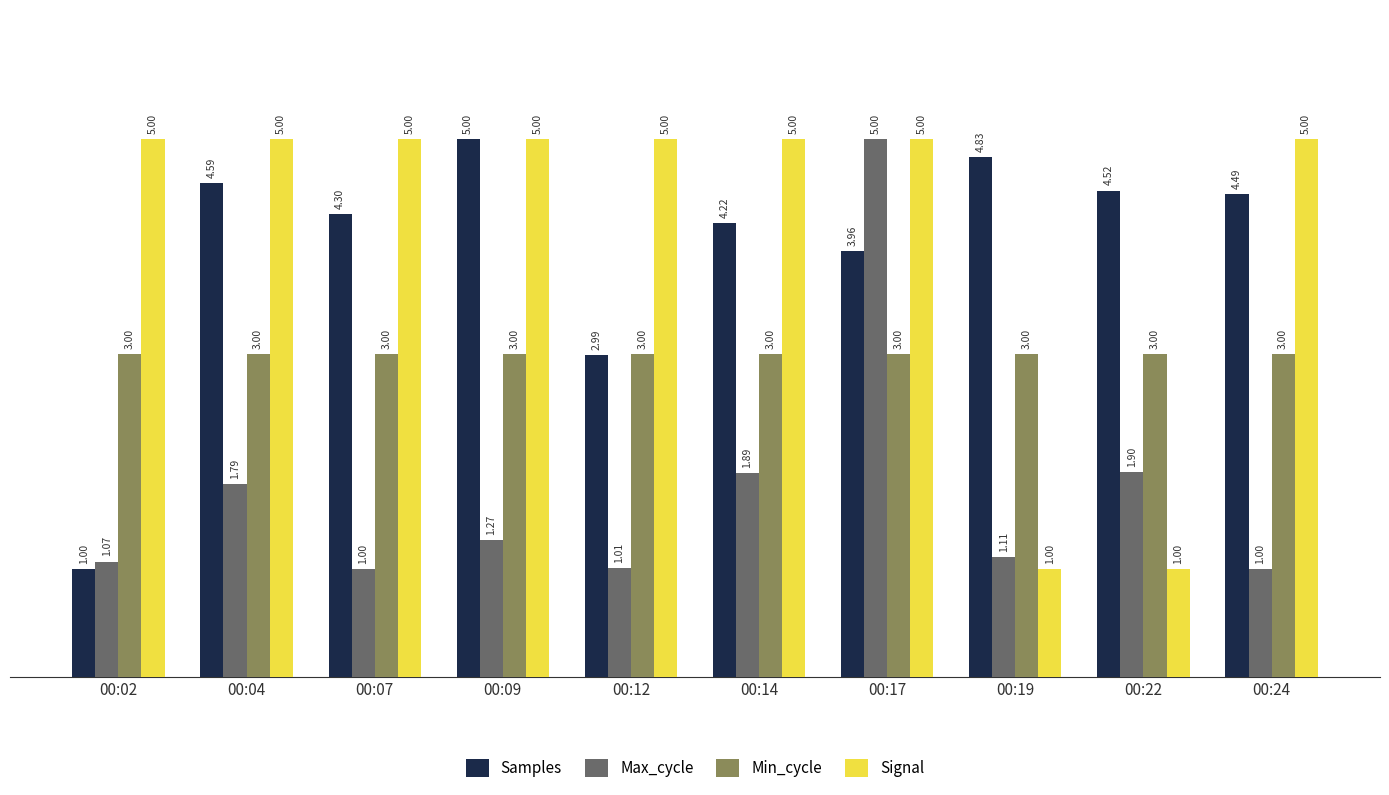

What is the highest value of the Min_cycle series?

3.0